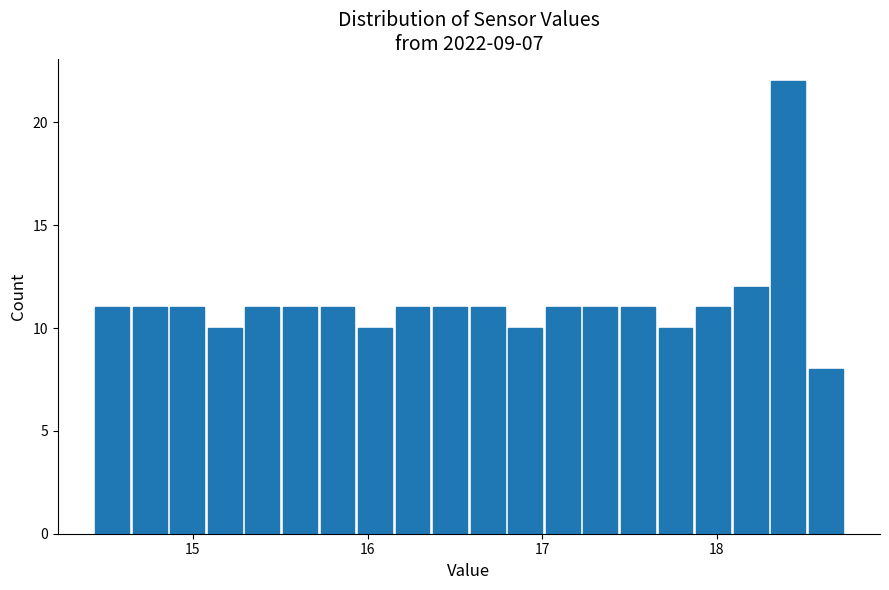

Read against the x-axis, roughly where is the centre of the tallest bar?

18.4